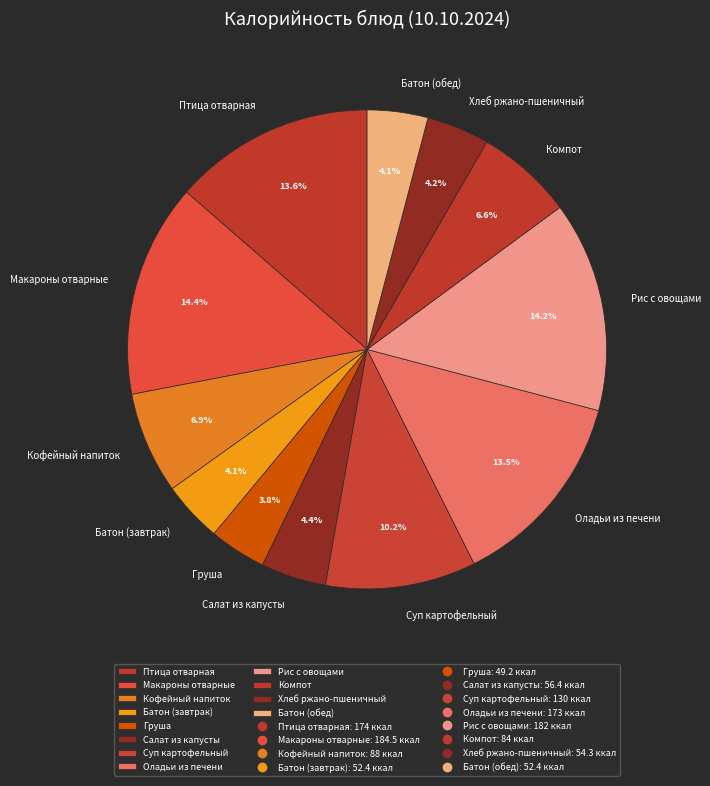

Is the sum of Салат из капусты and Компот greater than half?

No